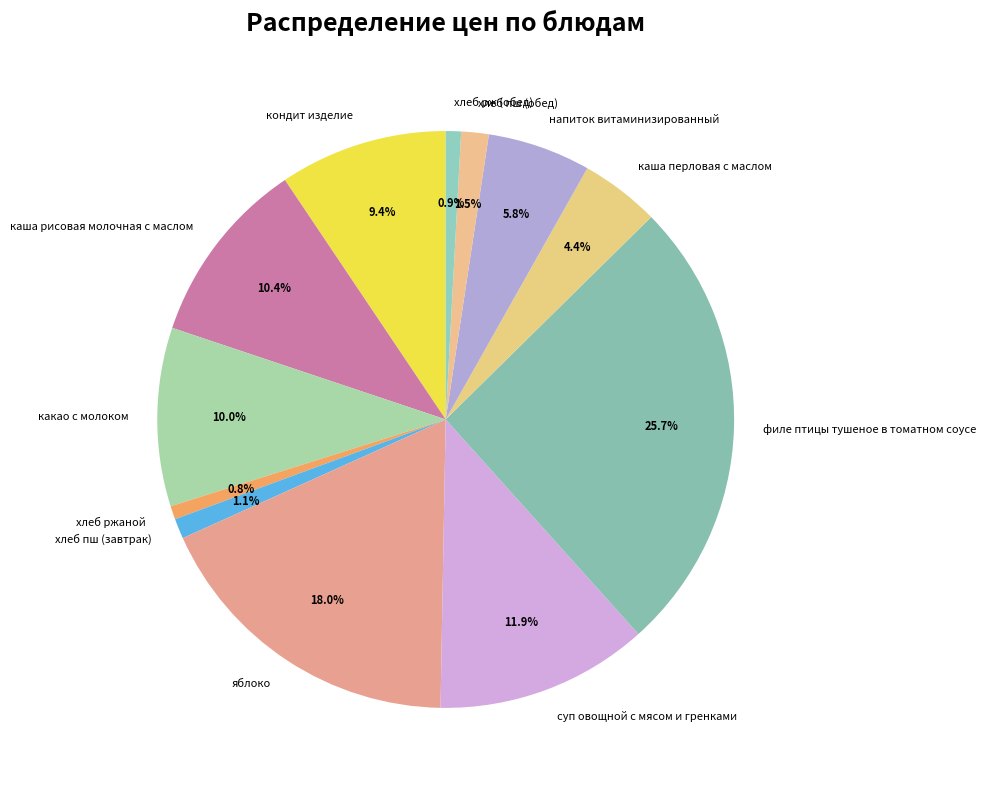

Which has a higher value, какао с молоком or каша перловая с маслом?

какао с молоком